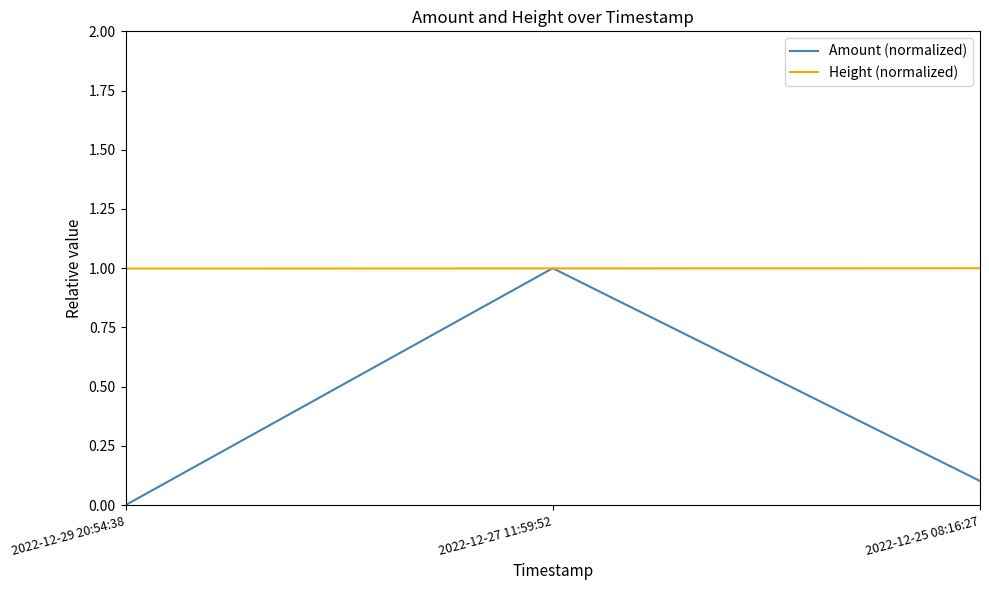

The Amount (normalized) series shows 1.5 at 2022-12-27 11:59:52. True or false?

False